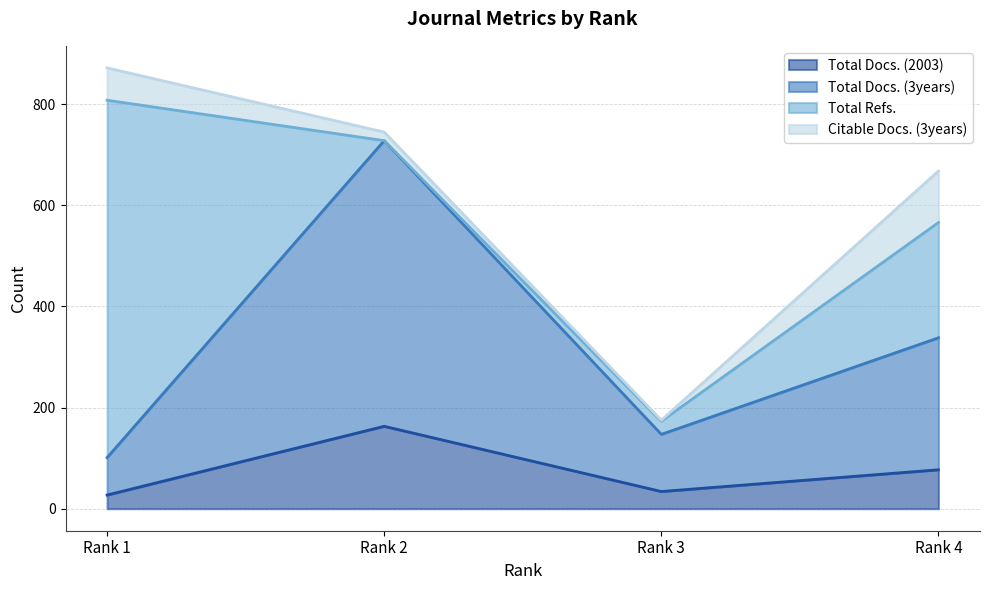

The value of Total Docs. (2003) at Rank 2 is 249. True or false?

False